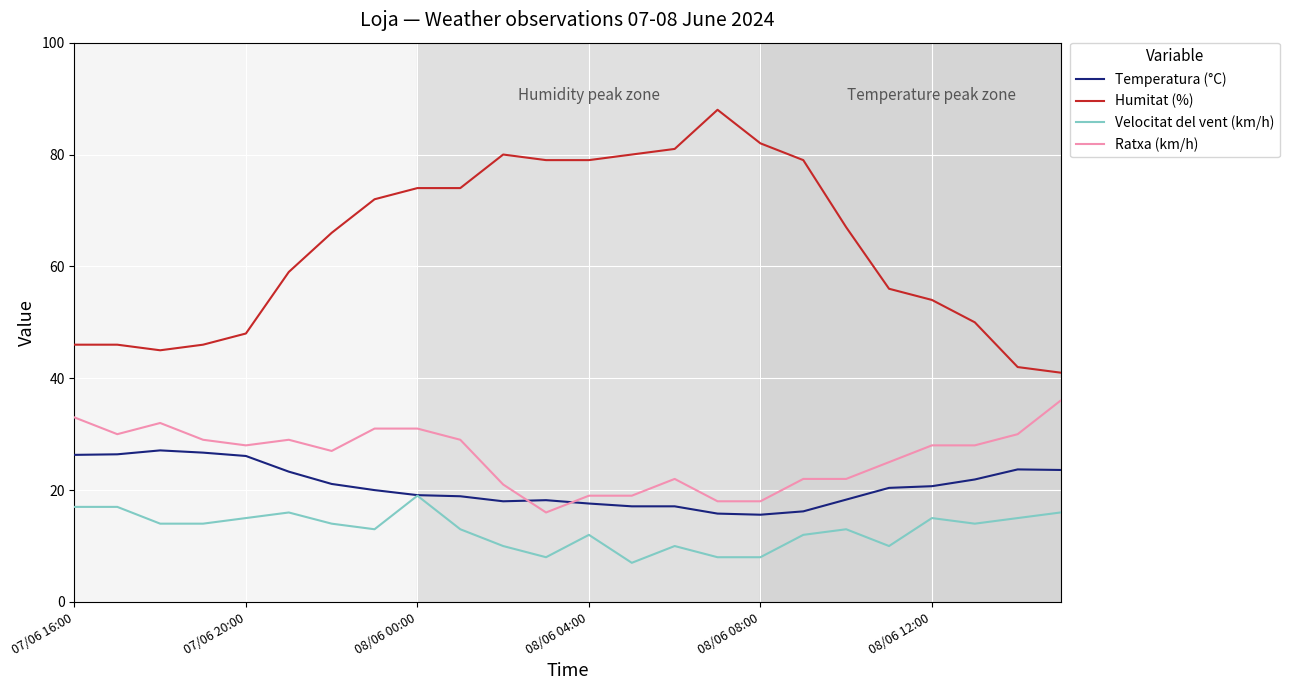

List the series in order of their peak value, lowest first.

Velocitat del vent (km/h), Temperatura (°C), Ratxa (km/h), Humitat (%)